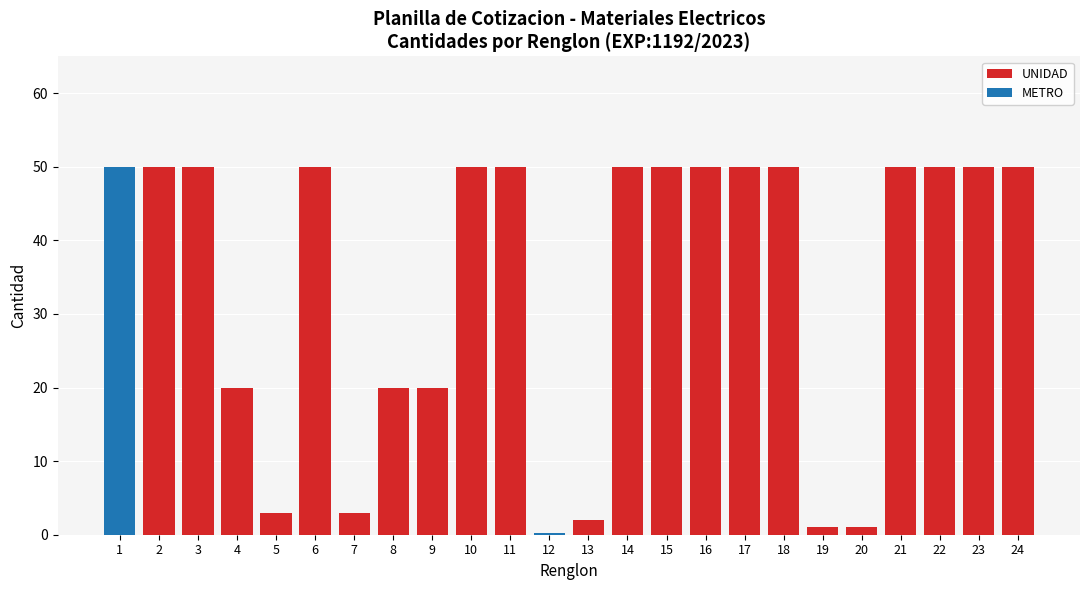

How many distinct data groups are displayed?

2